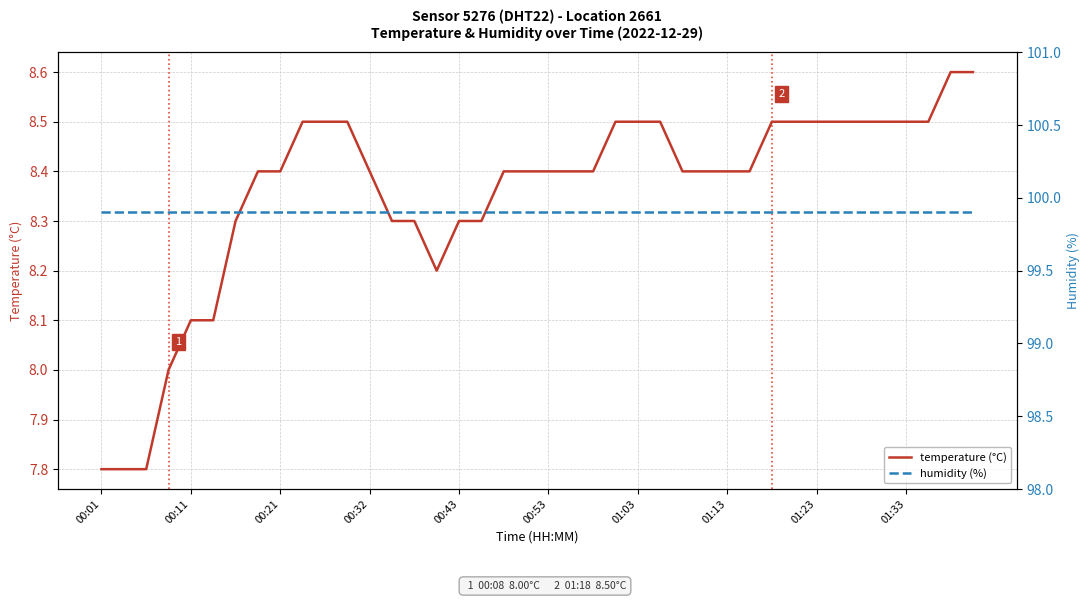

True or false: humidity (%) has a value of 35.8 at 00:21.

False